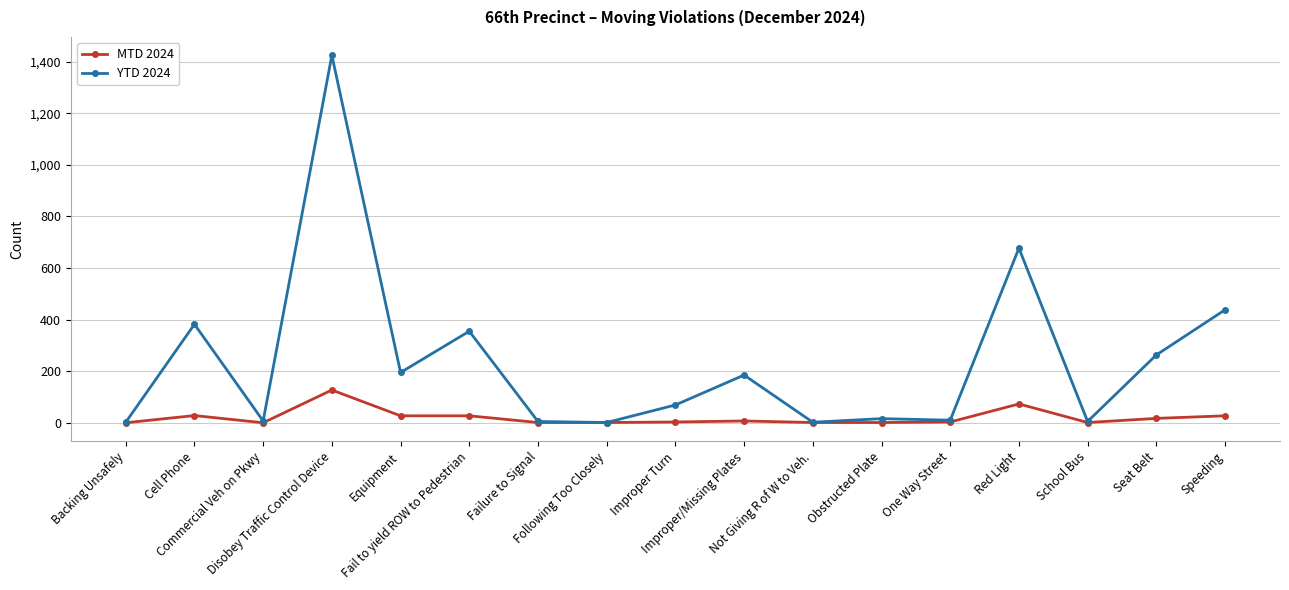

List the series in order of their peak value, lowest first.

MTD 2024, YTD 2024